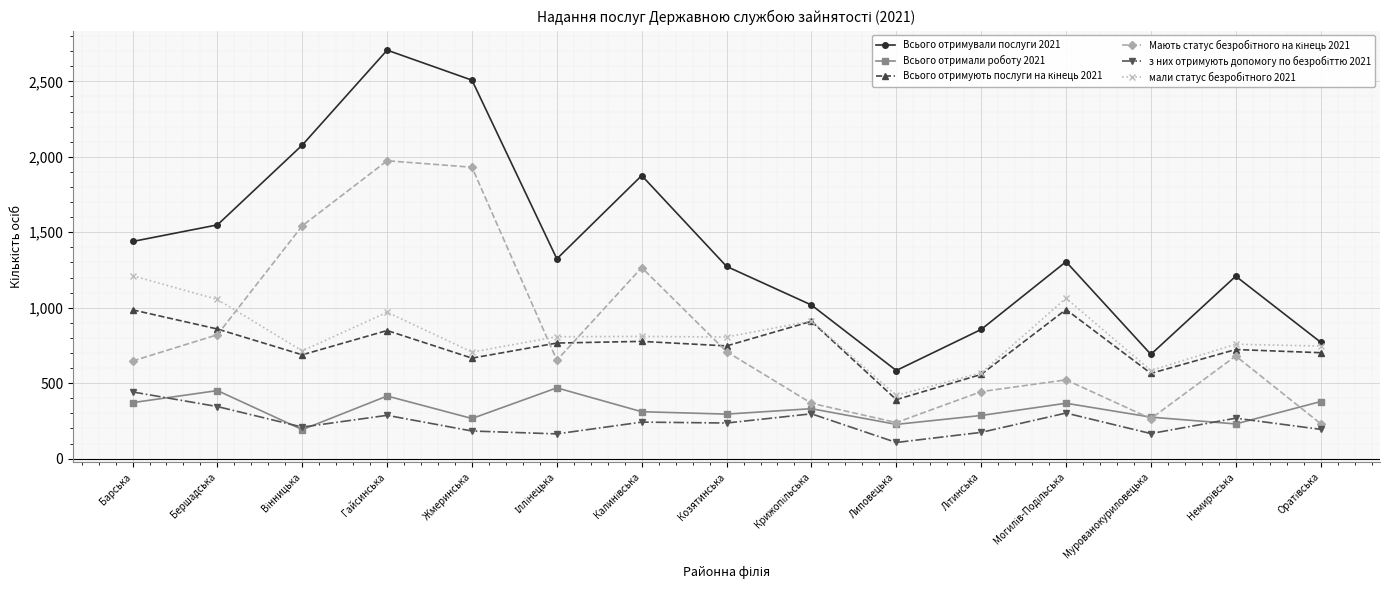

Which category has the lowest value in the Всього отримували послуги 2021 series?

Липовецька